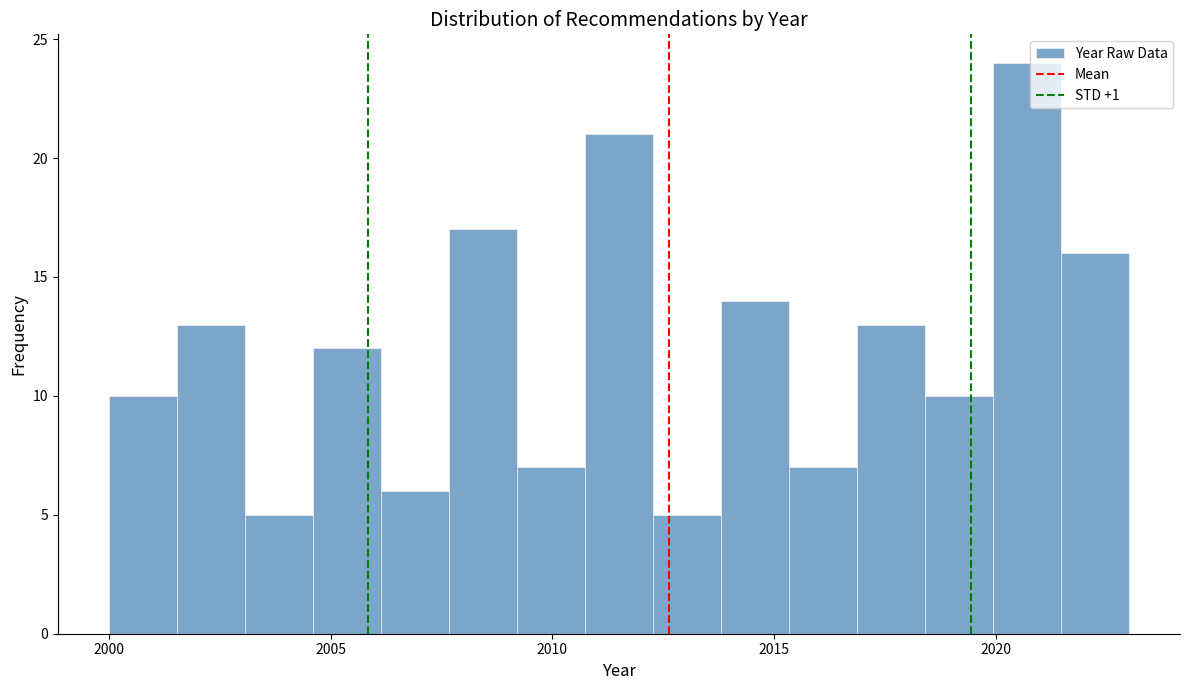

Around what value on the x-axis is the tallest bar? Give the approximate position of its centre, as read against the axis.

2020.5